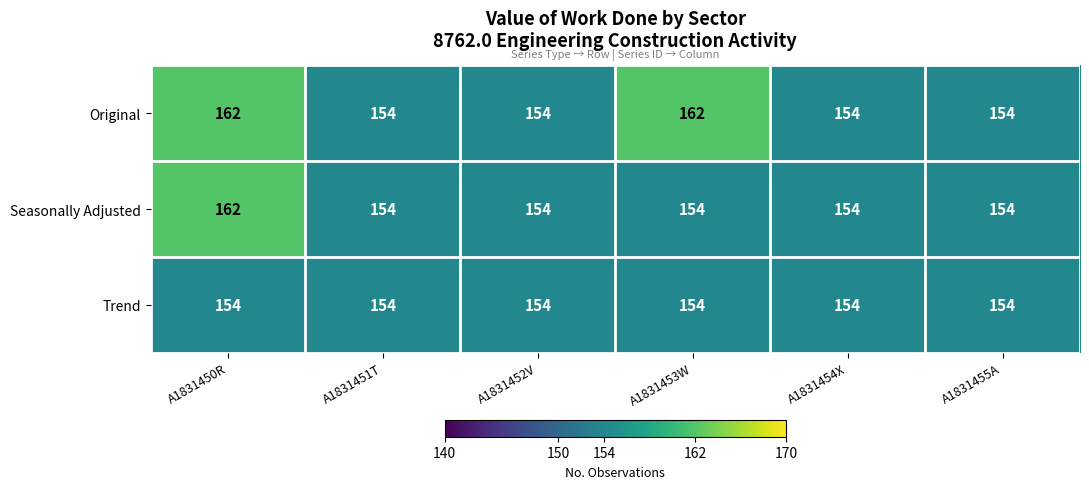

What is the sum of all Trend values?

924